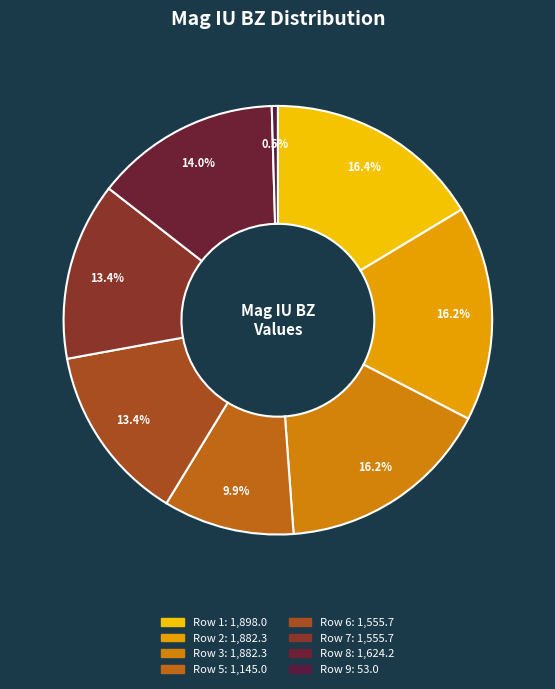

What percentage do Row 3 and Row 6 together represent?

29.6%